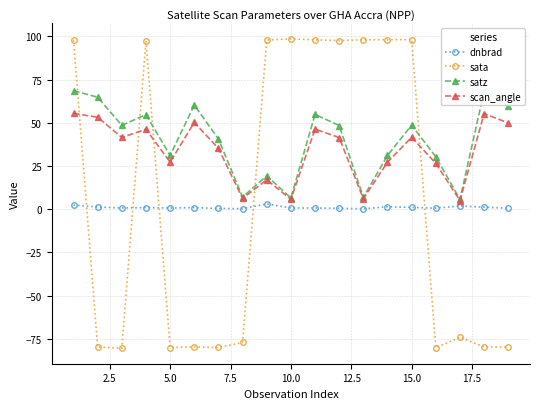

What is the maximum value for sata?

98.6